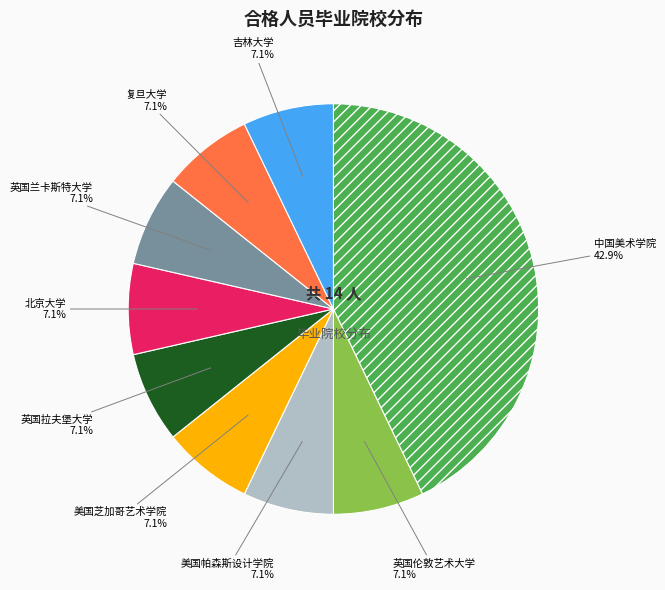

Is there any slice that represents more than half of the pie?

No